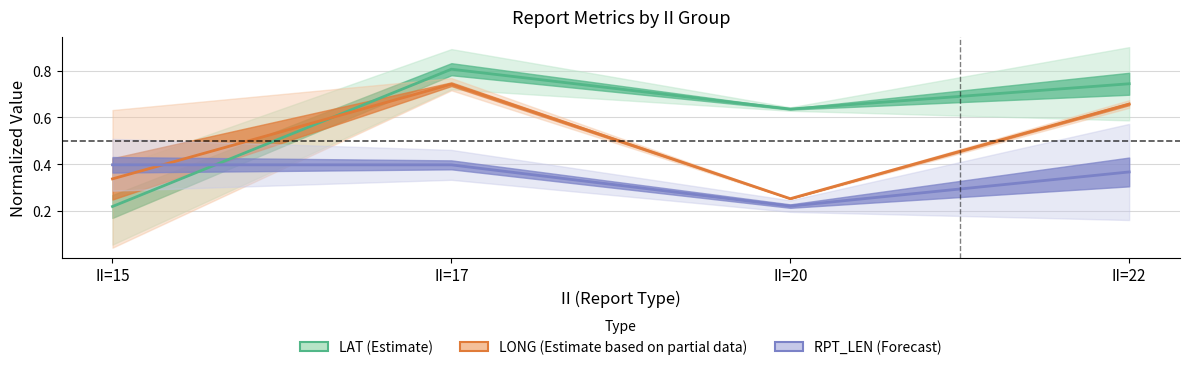

Count the number of categories in the chart.

4